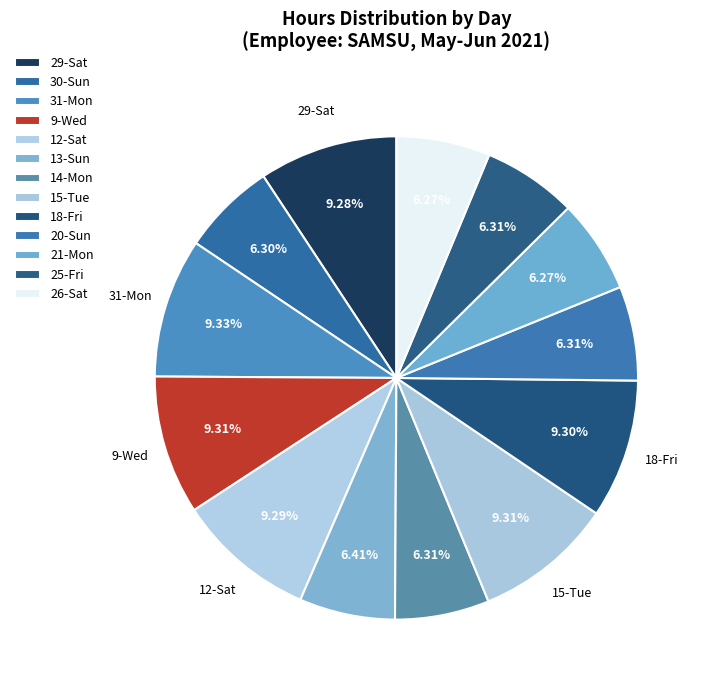

Which has a higher value, 29-Sat or 26-Sat?

29-Sat